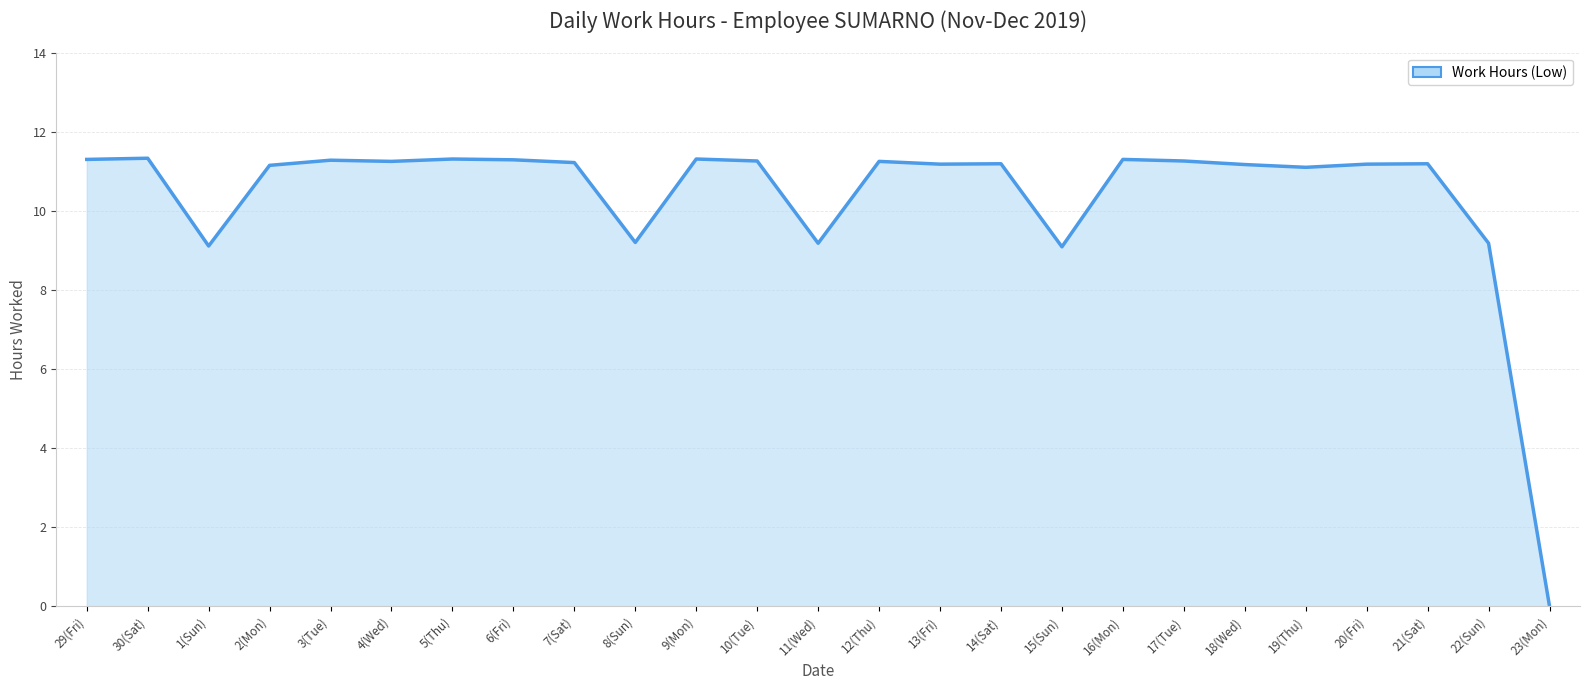

Reading left to right, transcribe all the data shown in this chart.

11.3	11.3	9.1	11.2	11.3	11.2	11.3	11.3	11.2	9.2	11.3	11.3	9.2	11.2	11.2	11.2	9.1	11.3	11.3	11.2	11.1	11.2	11.2	9.2	0.0